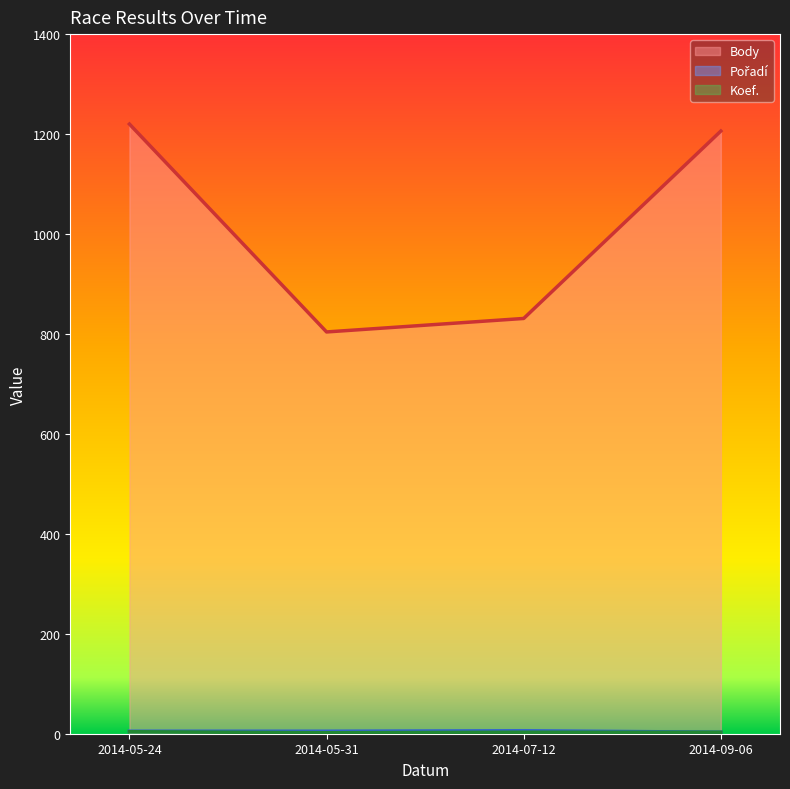

Count the Pořadí values in the range 5 to 6.

3